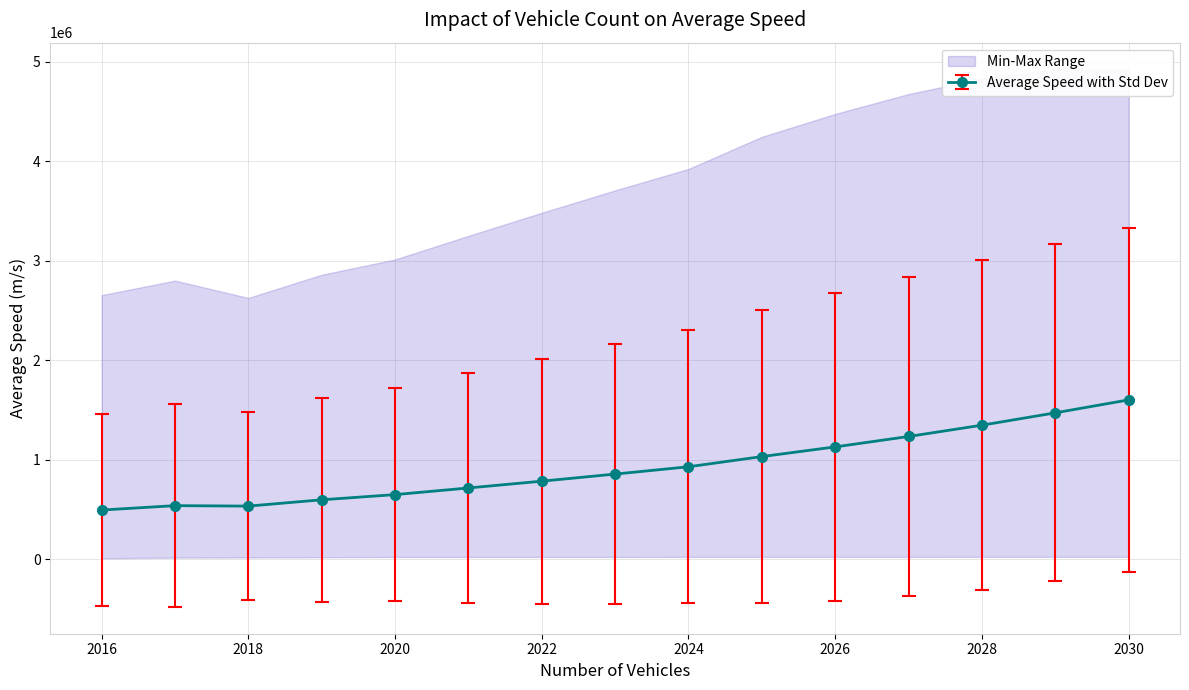

What is the lowest value of the Average Speed with Std Dev series?

496154.5